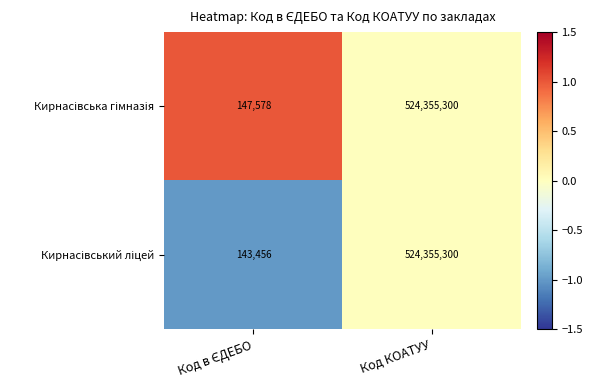

What is the total value across all series at Код КОАТУУ?

1048710600